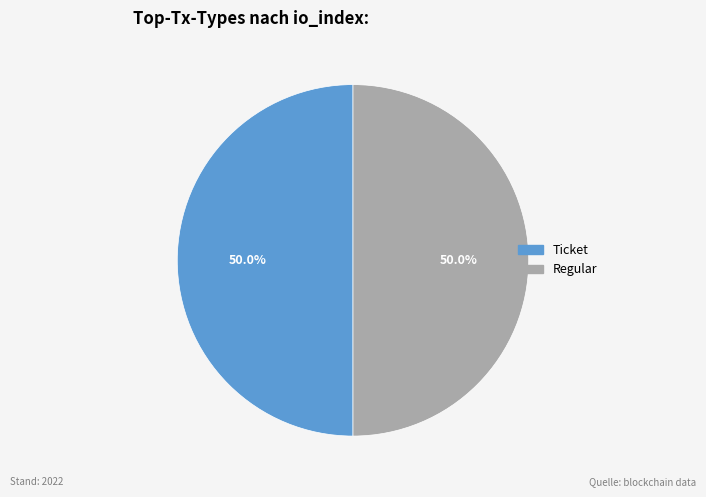

Is the sum of Regular and Ticket greater than half?

Yes